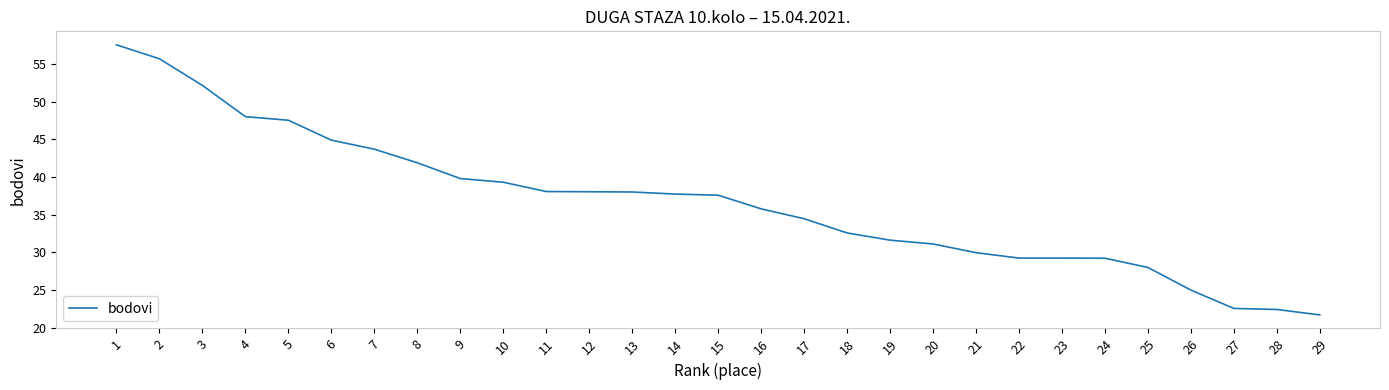

The value at 28 is 22.4. True or false?

True